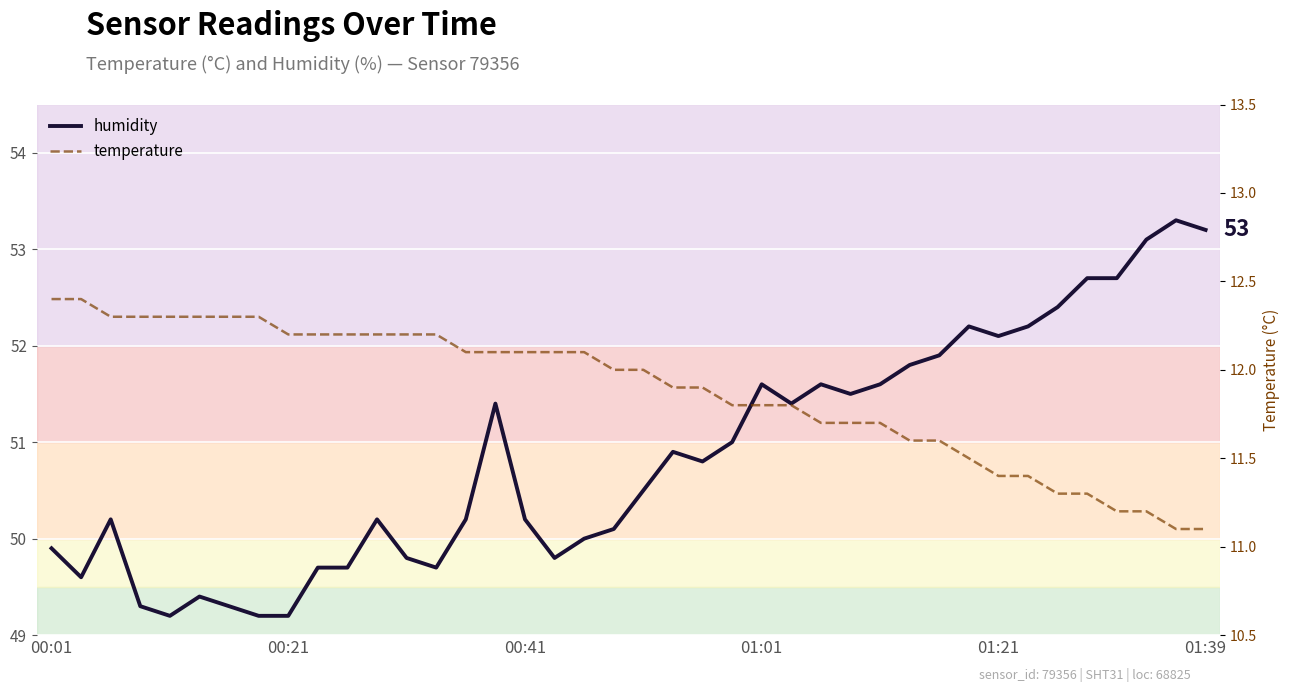

How many values in the temperature series are below 12?

19